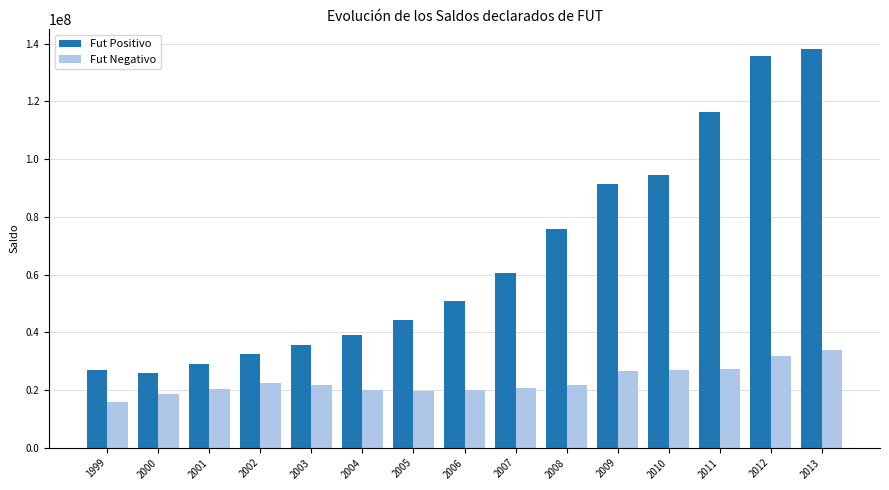

Between 2006 and 2010, which series saw the biggest shift?

Fut Positivo